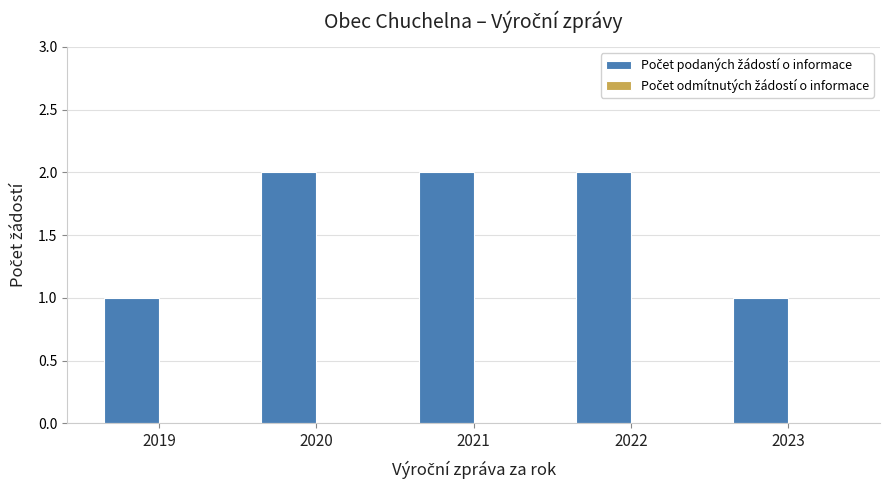

How many series are shown in this chart?

1